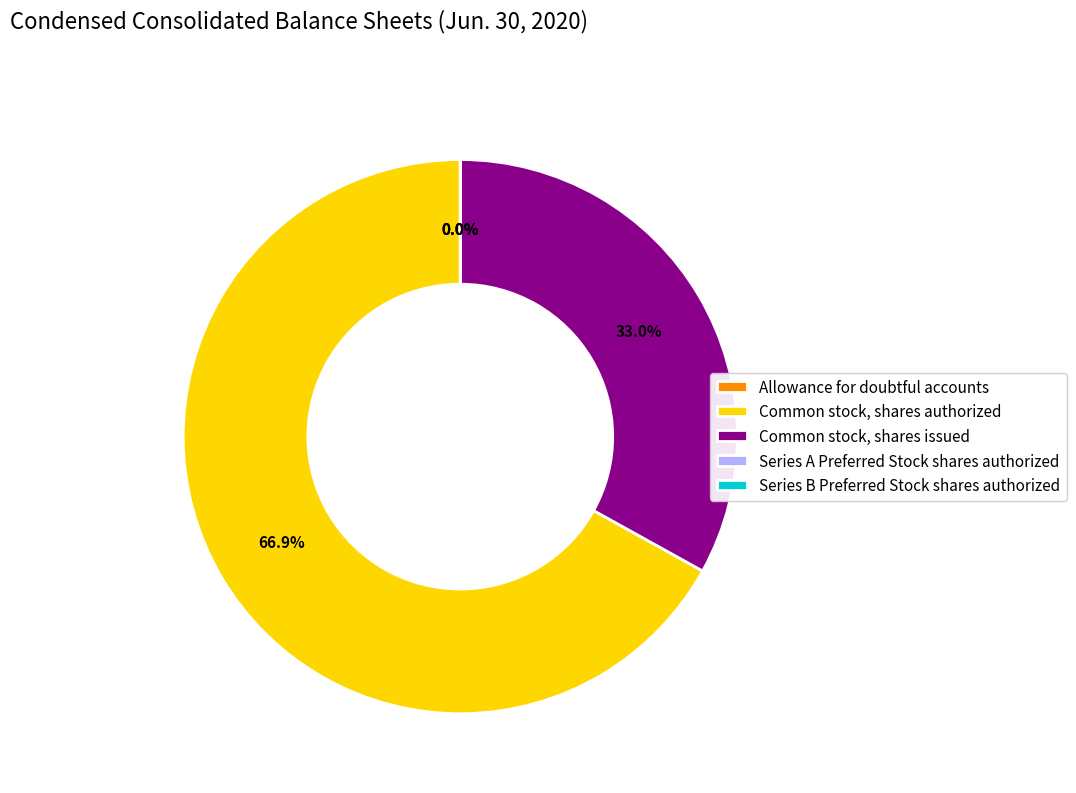

Is Common stock, shares authorized the majority of the pie?

Yes